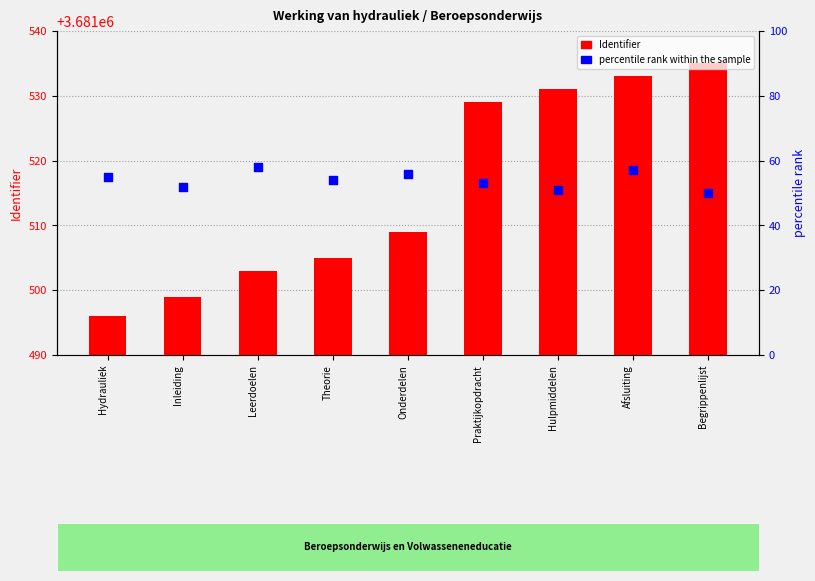

What are all the series names shown in the legend?

Identifier, percentile rank within the sample